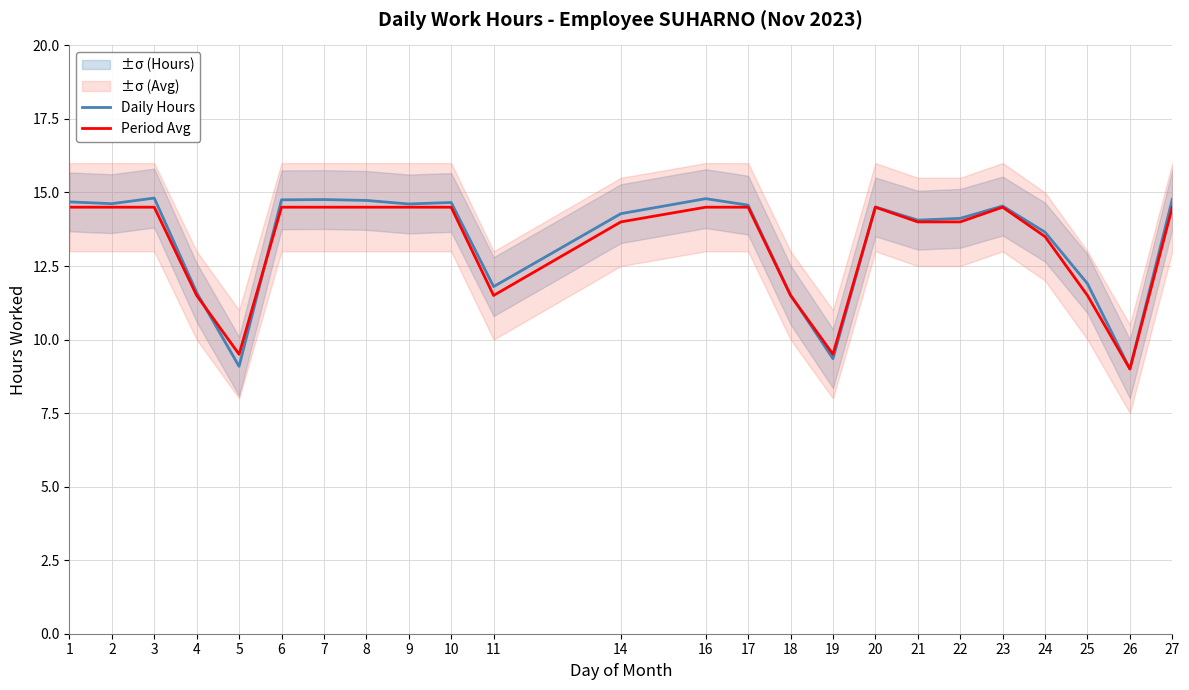

Count the number of categories in the chart.

24